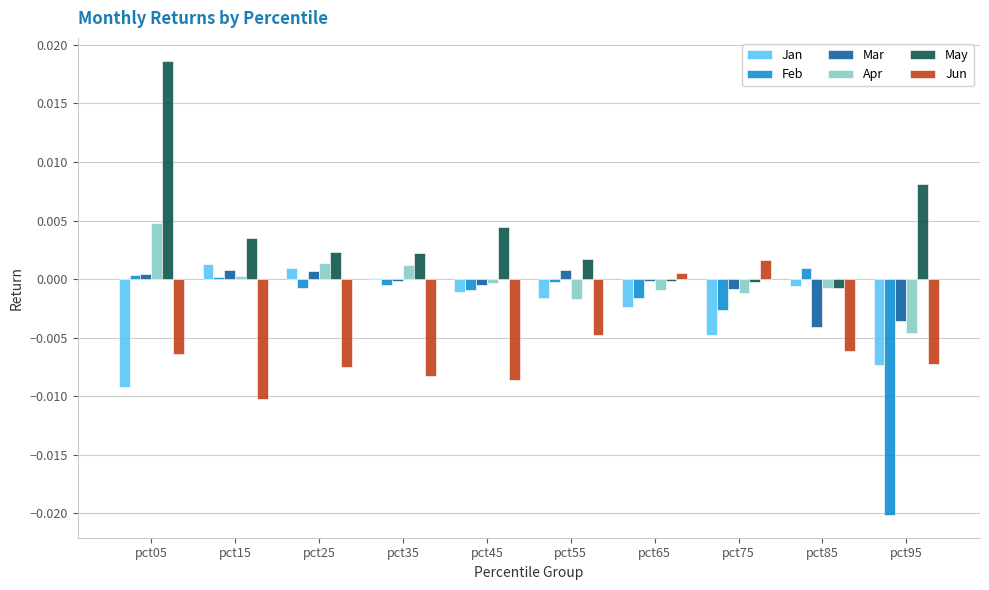

Does the chart contain stacked bars?

No